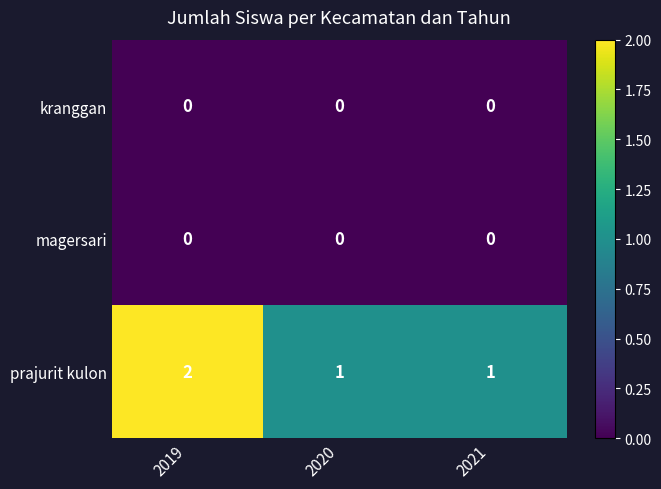

Reading left to right, what are all the values shown in this chart?

kranggan: 0	0	0
magersari: 0	0	0
prajurit kulon: 2	1	1